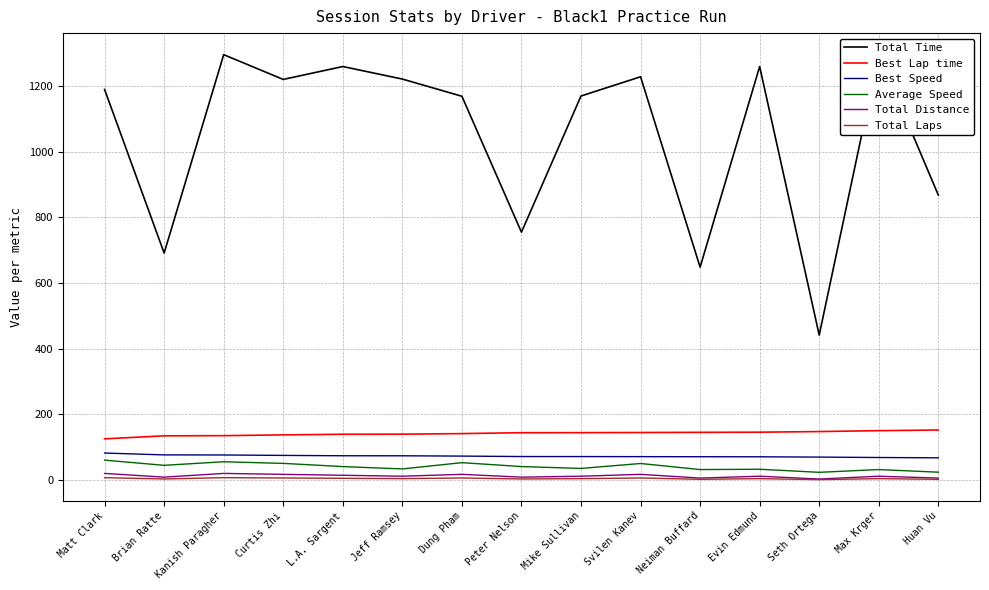

Where does the Total Distance series first go above 11?

Matt Clark